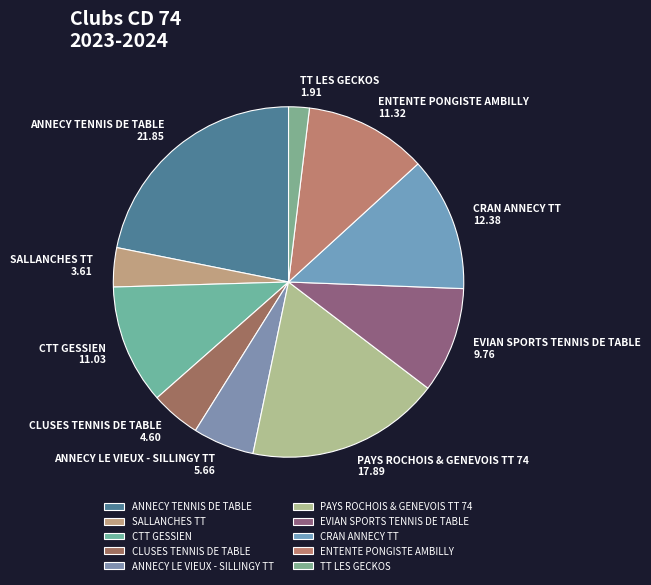

Which slice is the smallest?

TT LES GECKOS